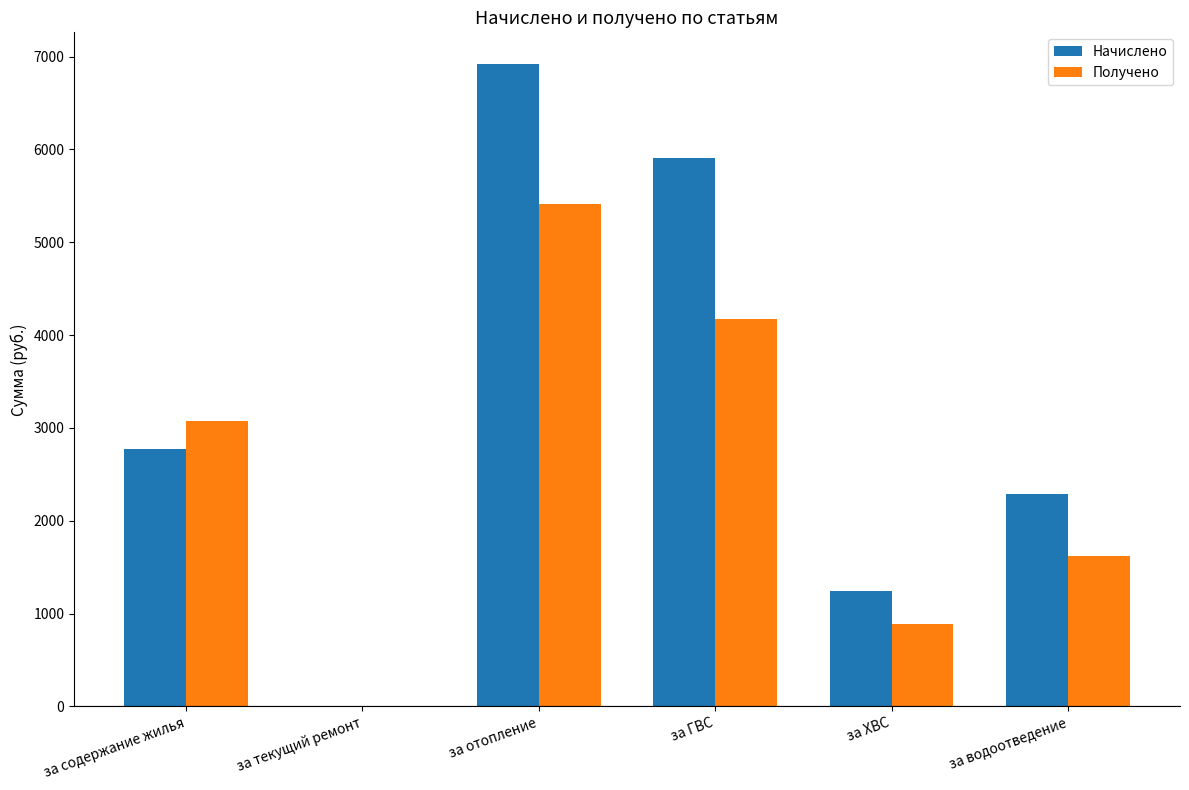

Does the chart contain stacked bars?

No